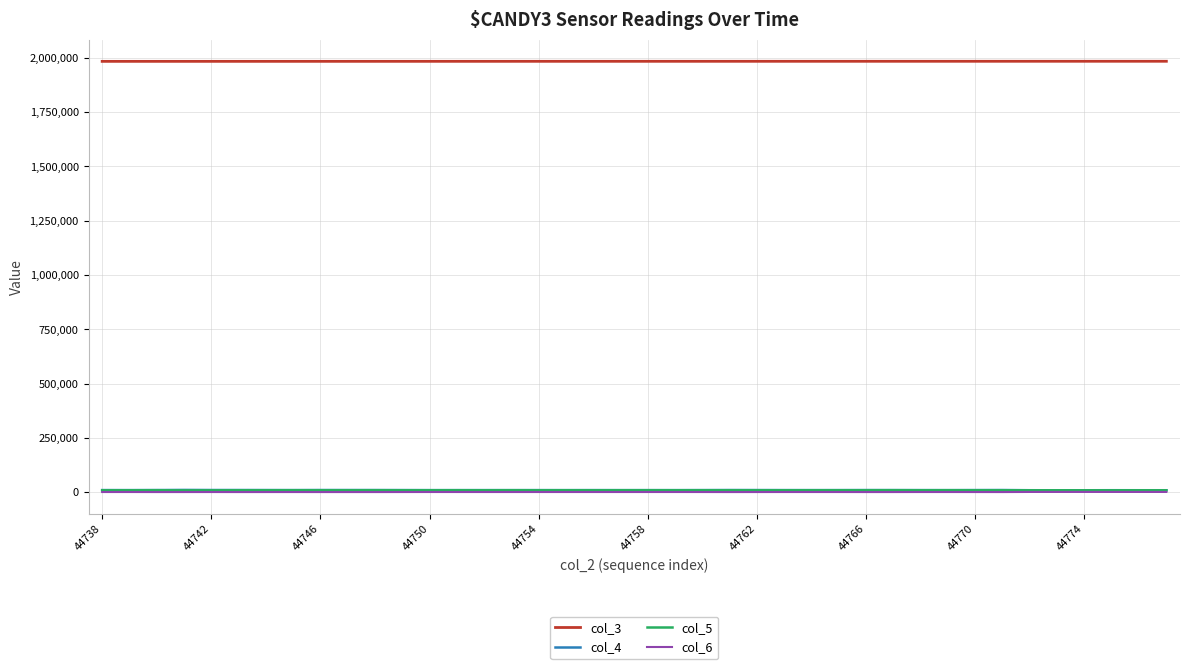

What is the maximum value shown in the chart?

1984276